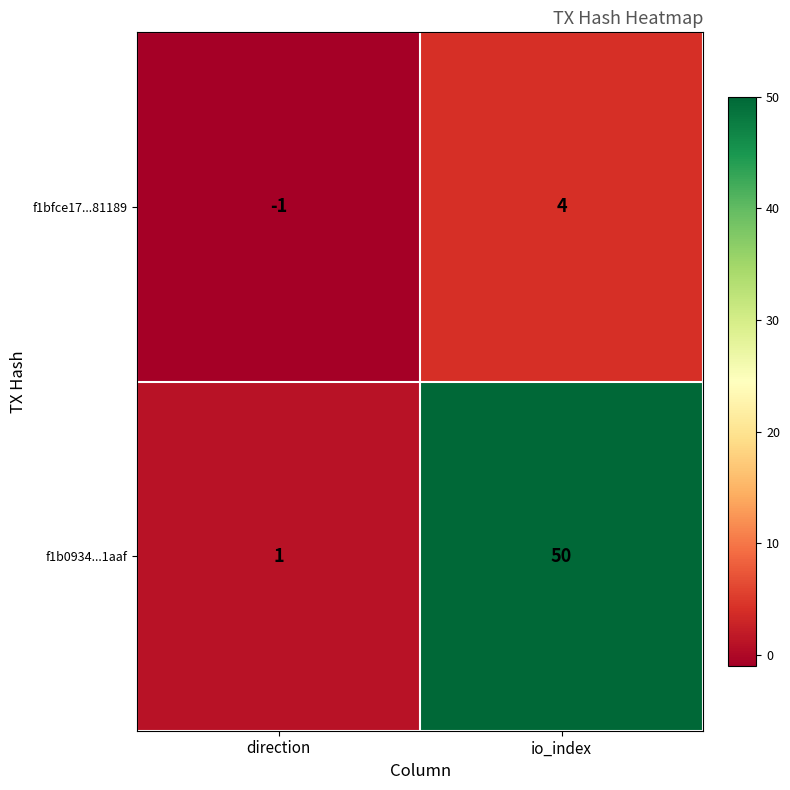

Reading left to right, list all the values displayed in this chart.

f1bfce17...81189: direction=-1	io_index=4
f1b0934...1aaf: direction=1	io_index=50